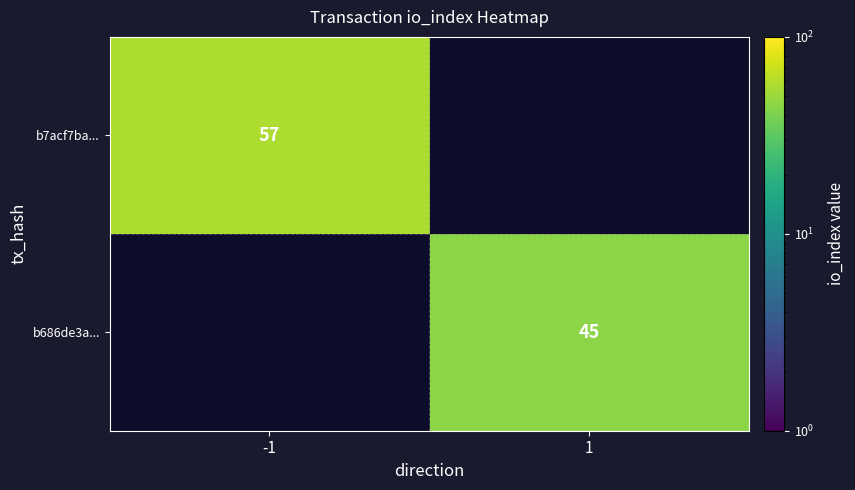

Is it true that b7acf7ba... equals 57 at -1?

True